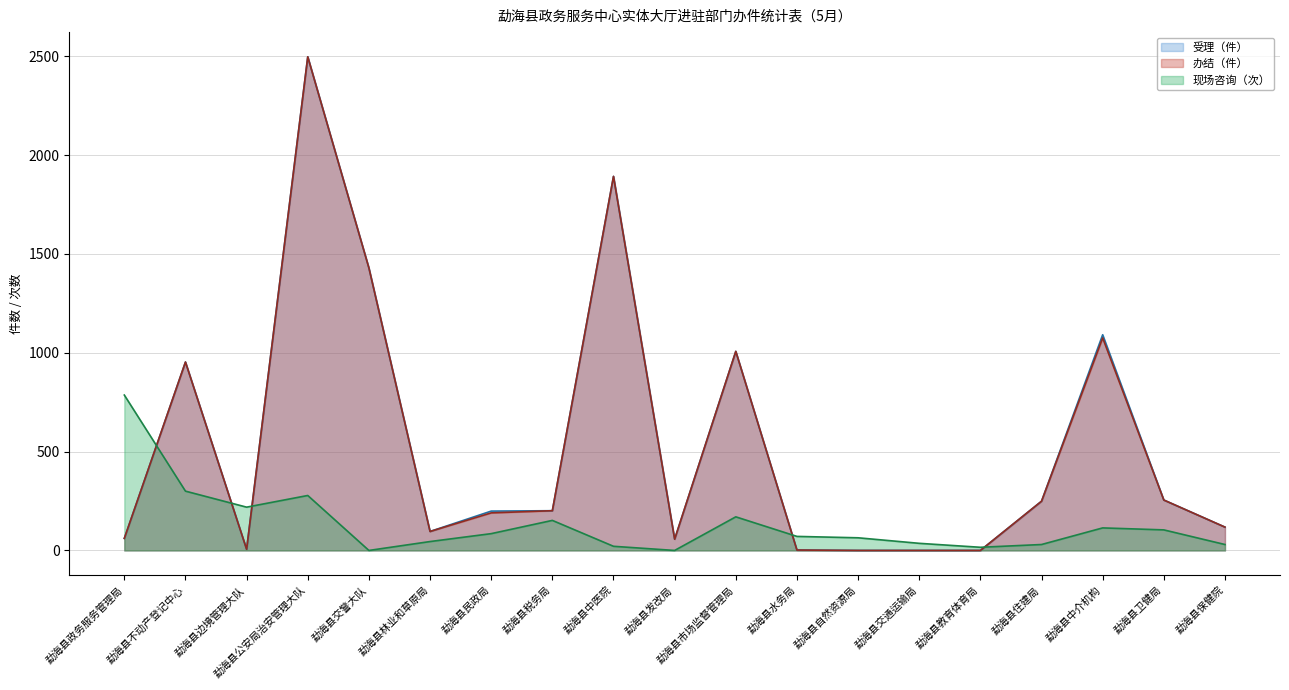

Which category has the highest value across all series?

勐海县公安局治安管理大队